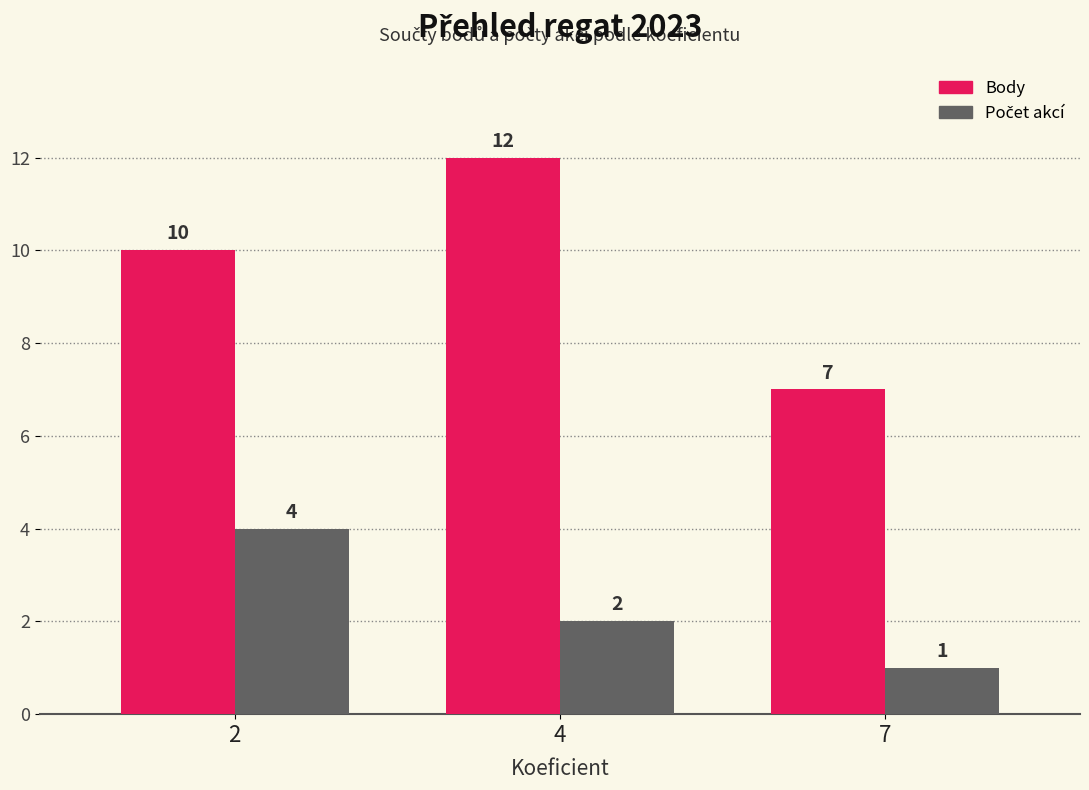

Count the Body values in the range 7 to 12.

3